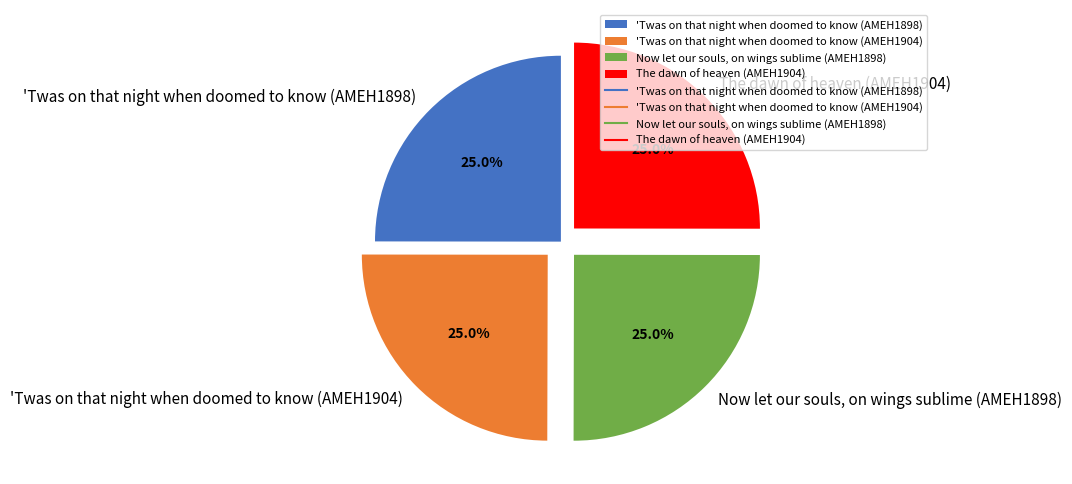

How many slices are in this pie chart?

4